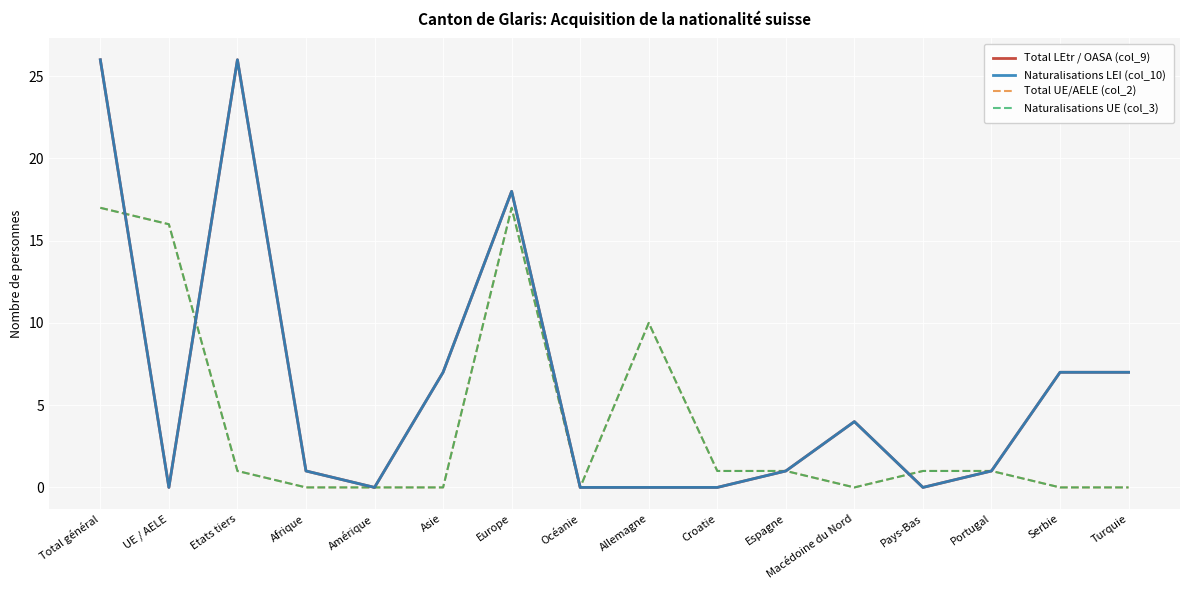

Does the chart display data point markers on the line(s)?

No